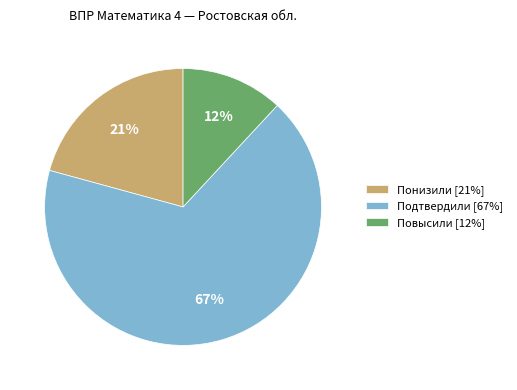

How many slices are in this pie chart?

3